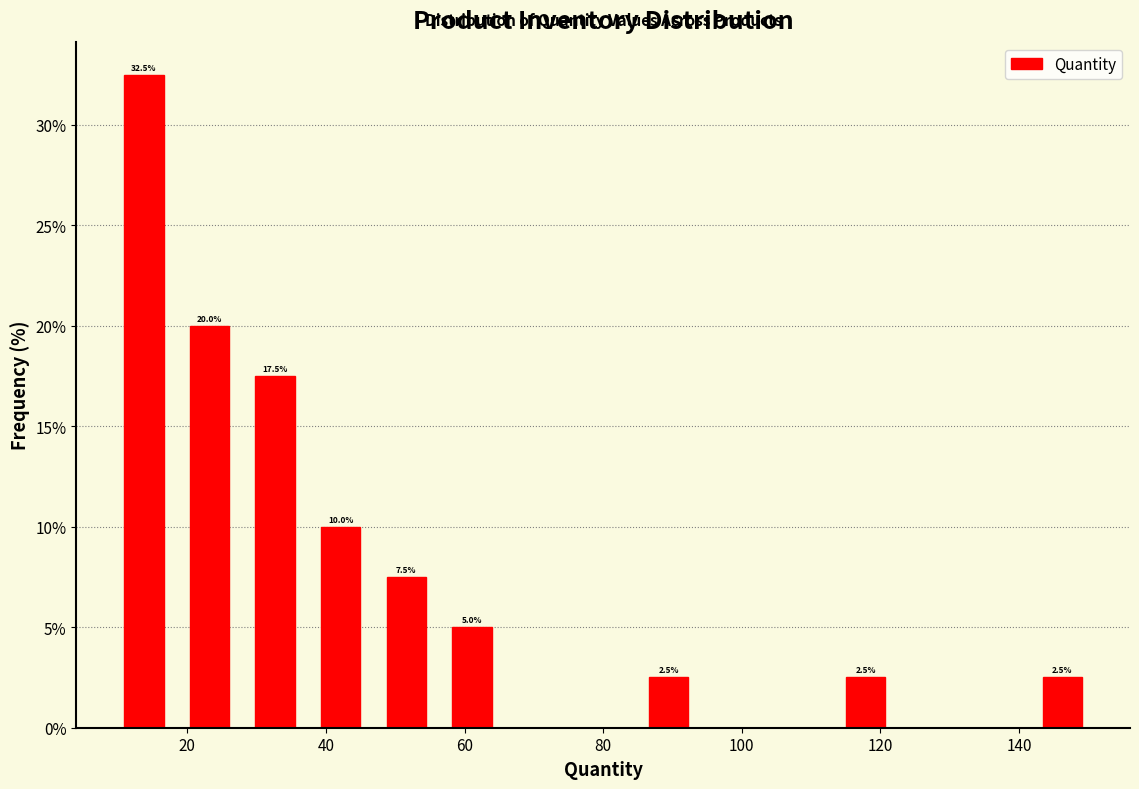

Which range on the x-axis has the tallest bar?

10 to 18